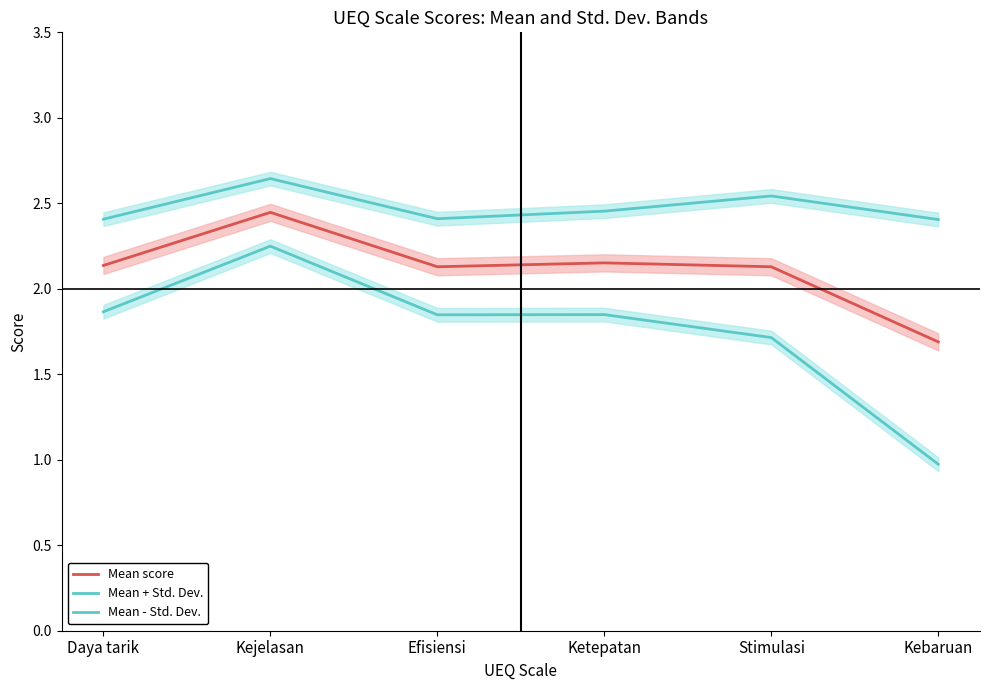

What is the difference between the maximum and minimum values in the Mean score series?

0.8